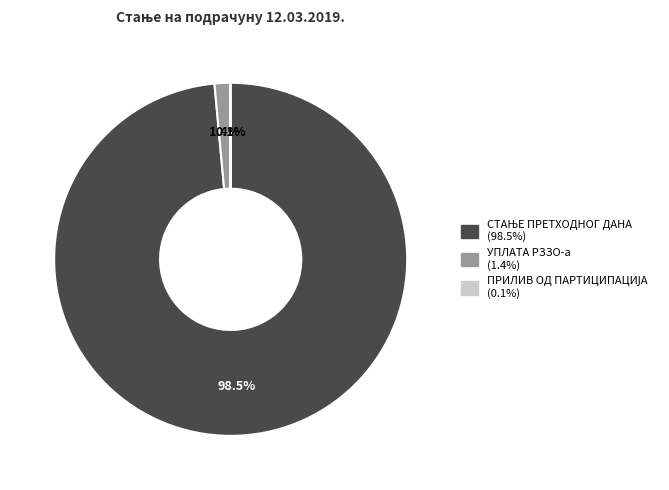

Is there any slice that represents more than half of the pie?

Yes